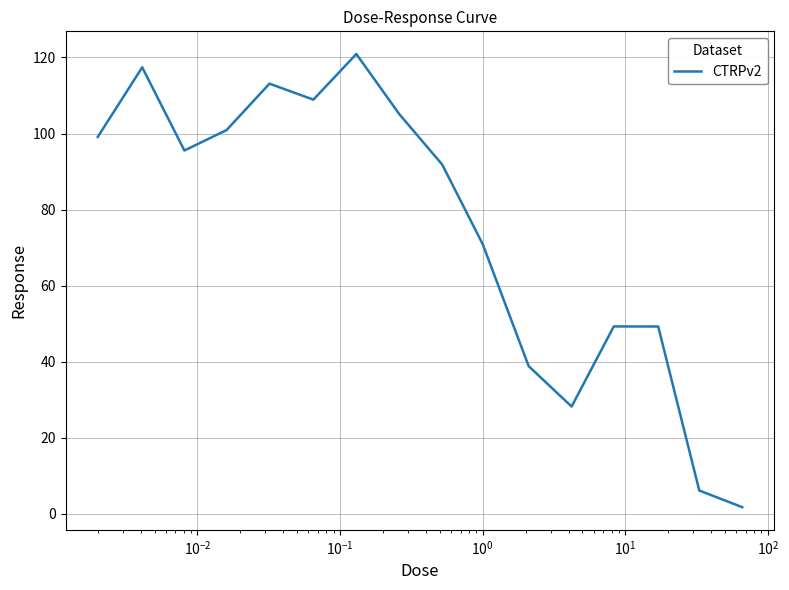

How many lines are shown in the chart?

1